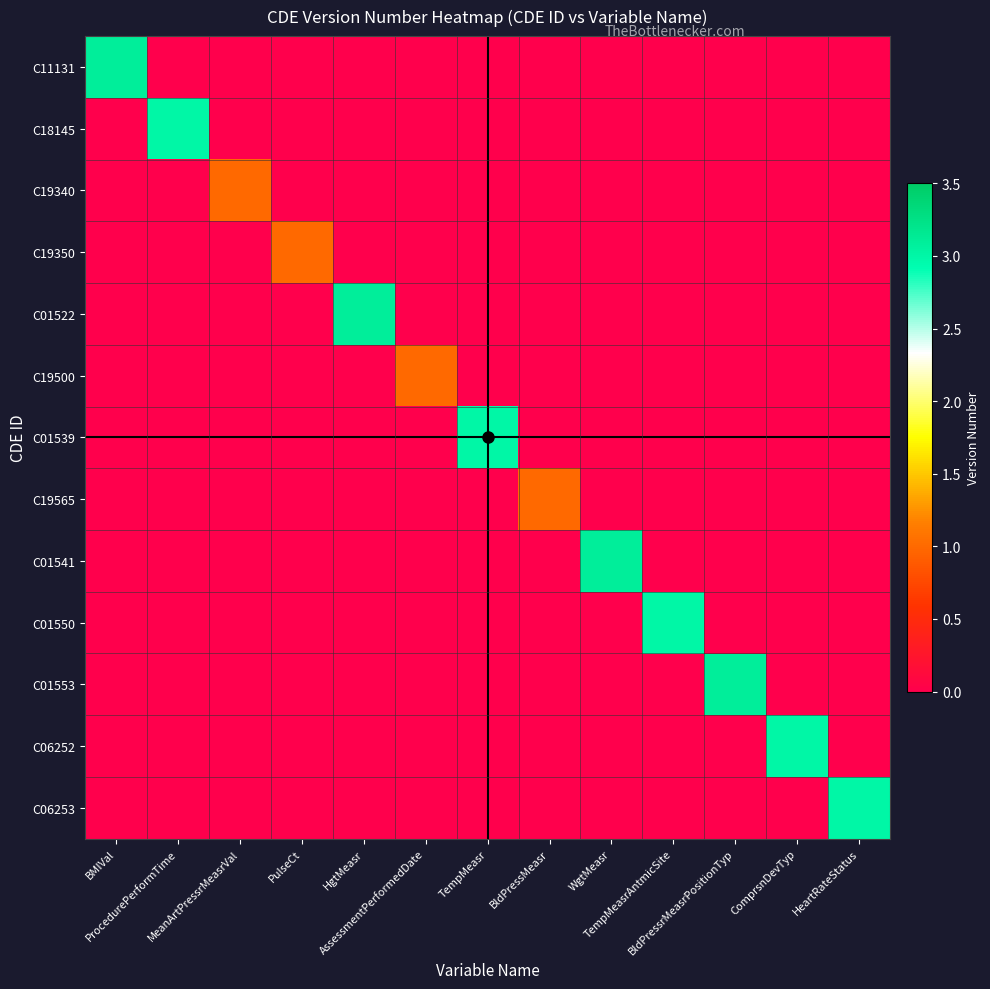

What is the maximum value shown in the chart?

3.1